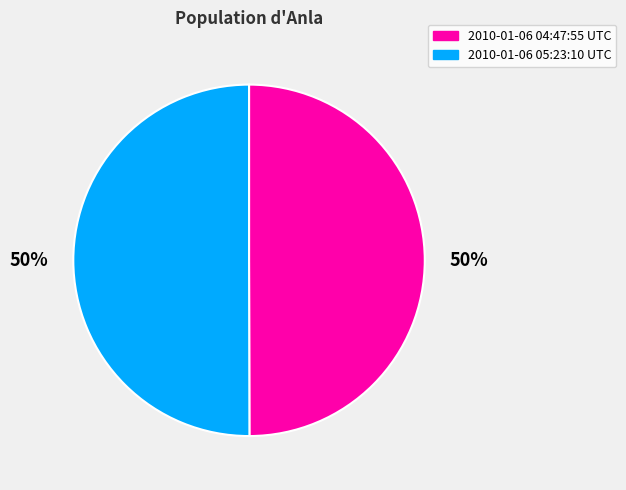

How many segments does this pie chart have?

2